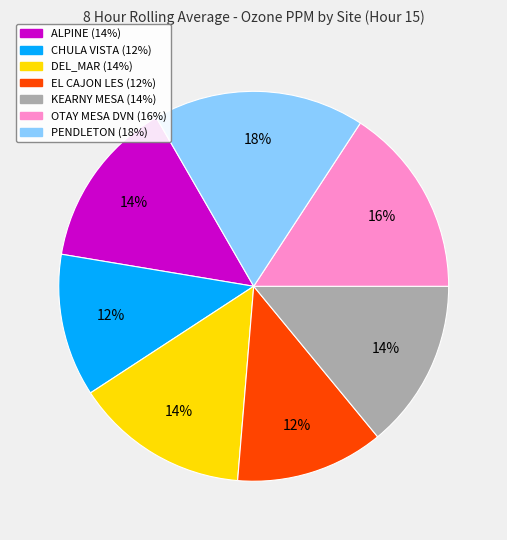

What is the largest slice in the pie chart?

PENDLETON